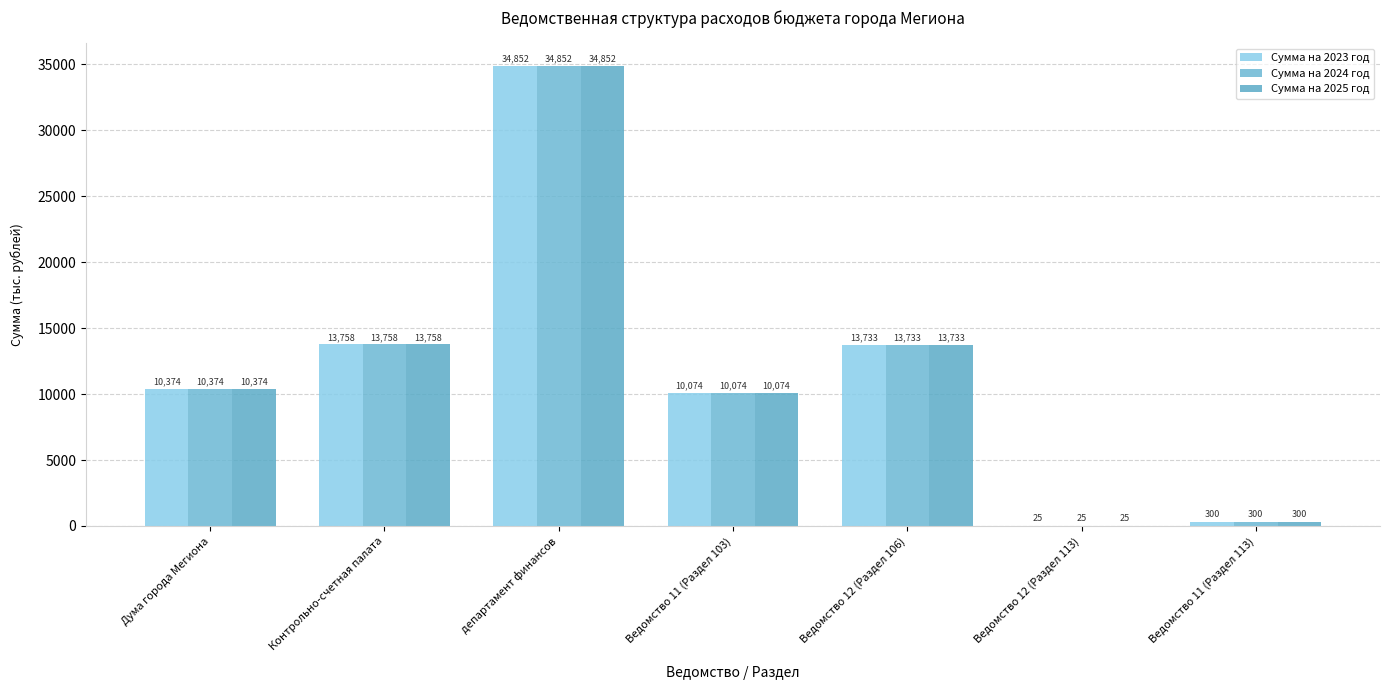

Where does the Сумма на 2023 год series first go above 10374?

Контрольно-счетная палата